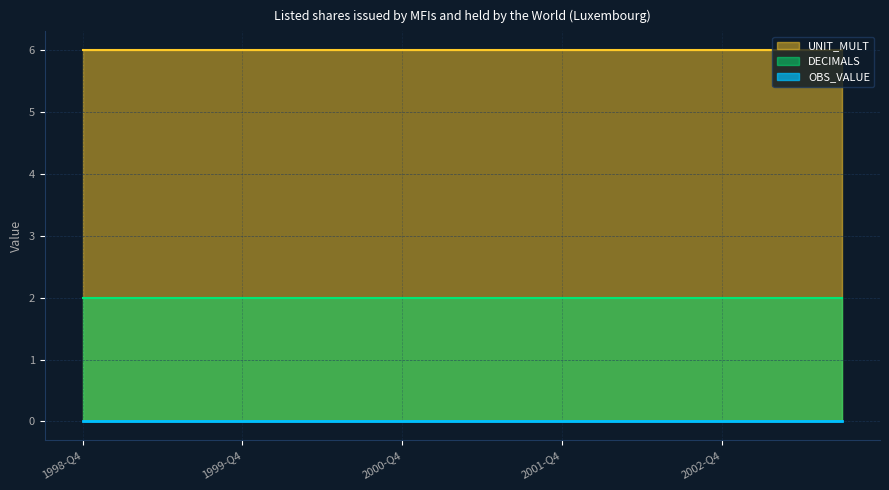

What position from the right is 2000-Q2?

14